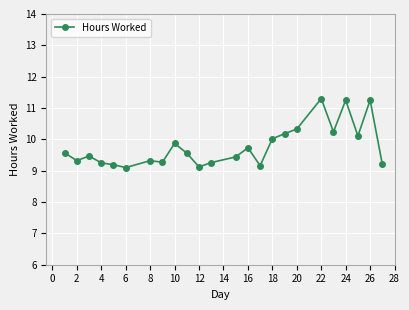

How many lines are shown in the chart?

1